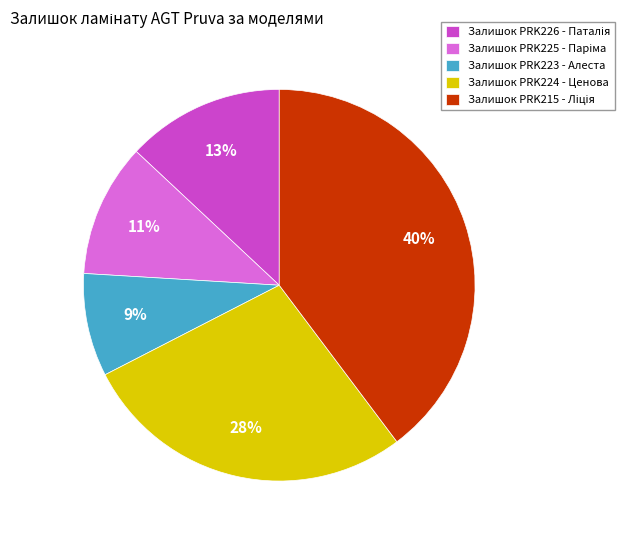

Which category has the smallest portion of the pie?

Залишок PRK223 - Алеста